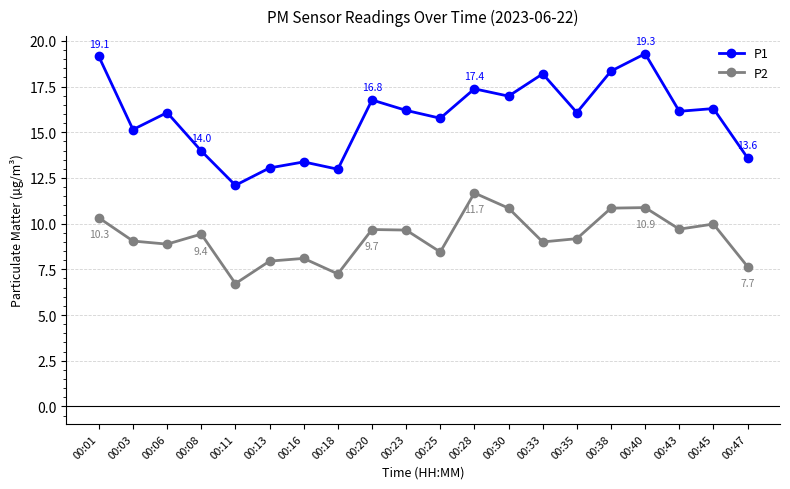

Where does the P2 series first go above 9?

00:01